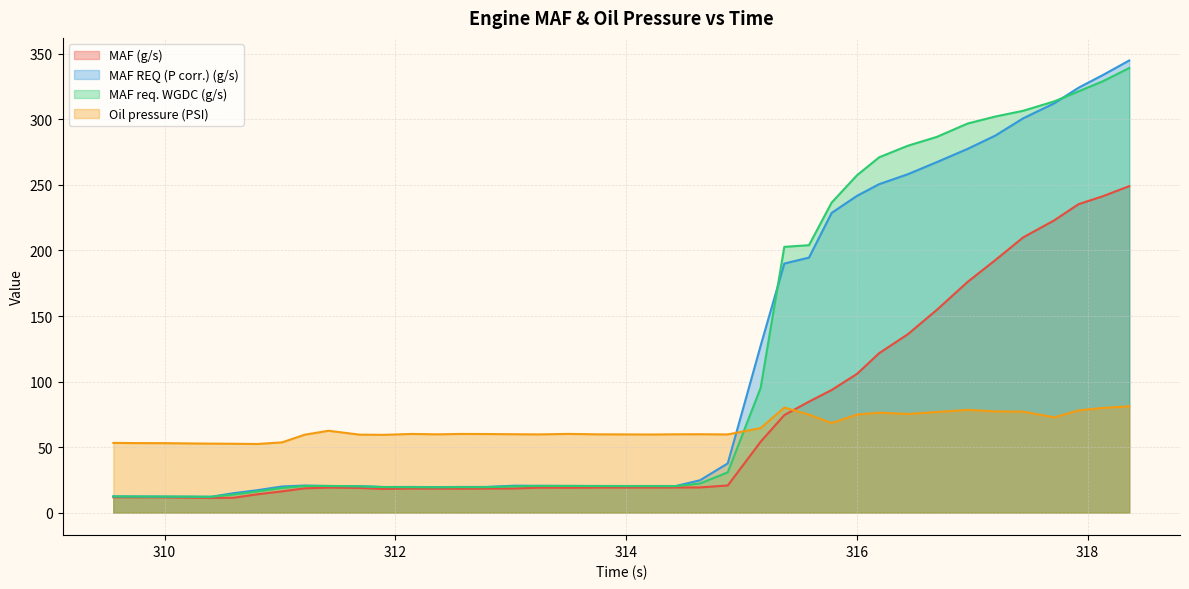

Does the chart have visible grid lines?

Yes